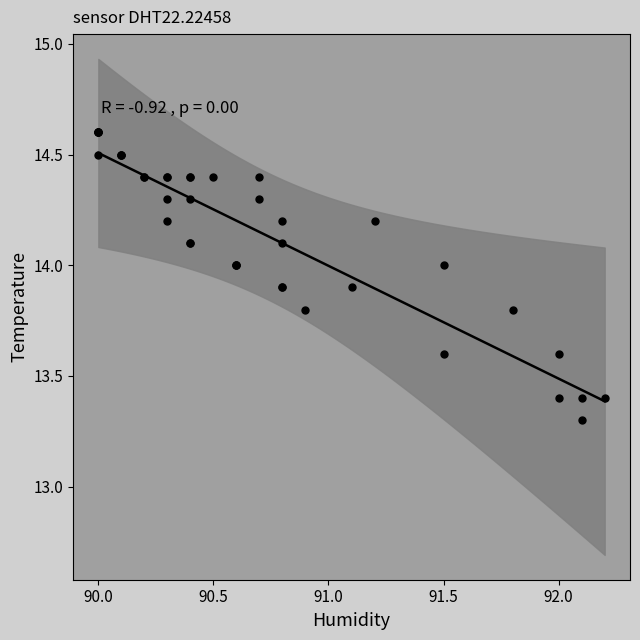

What Y value in the scatter plot is closest to 13?

13.3